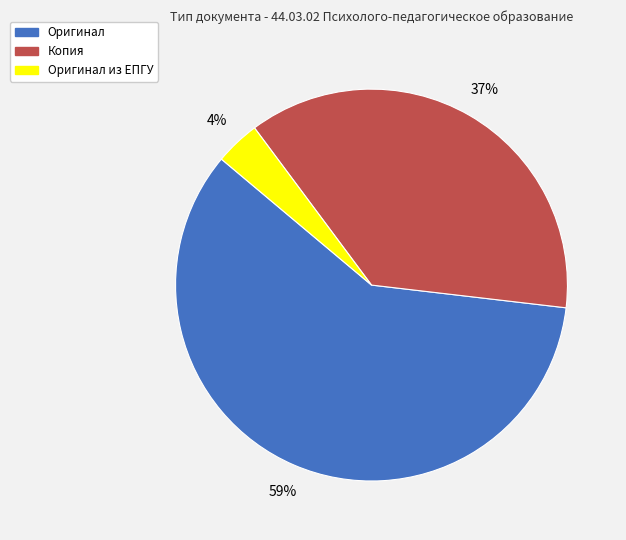

To the nearest percent, what is the average slice percentage?

33%